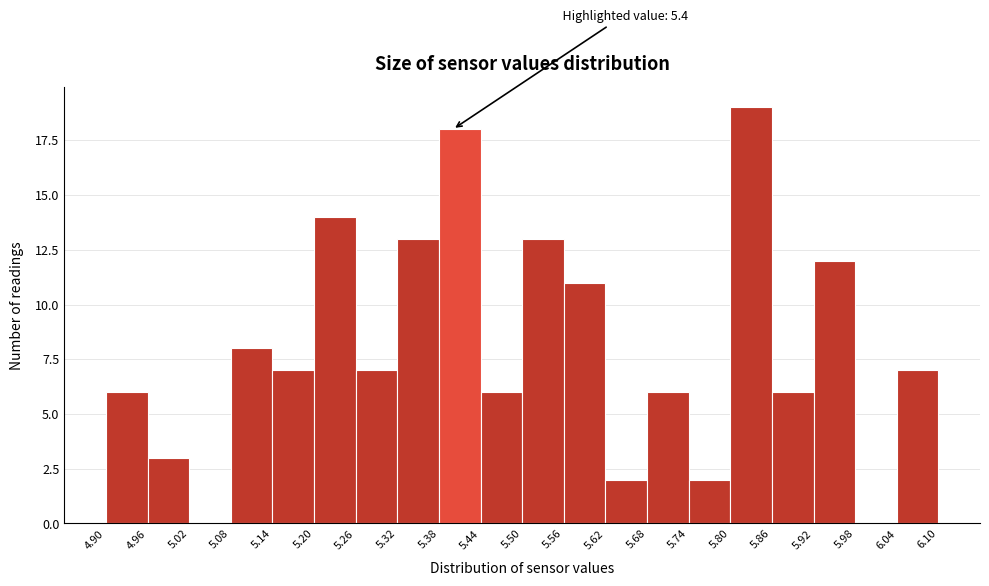

Which range on the x-axis has the tallest bar?

5.80 to 5.86